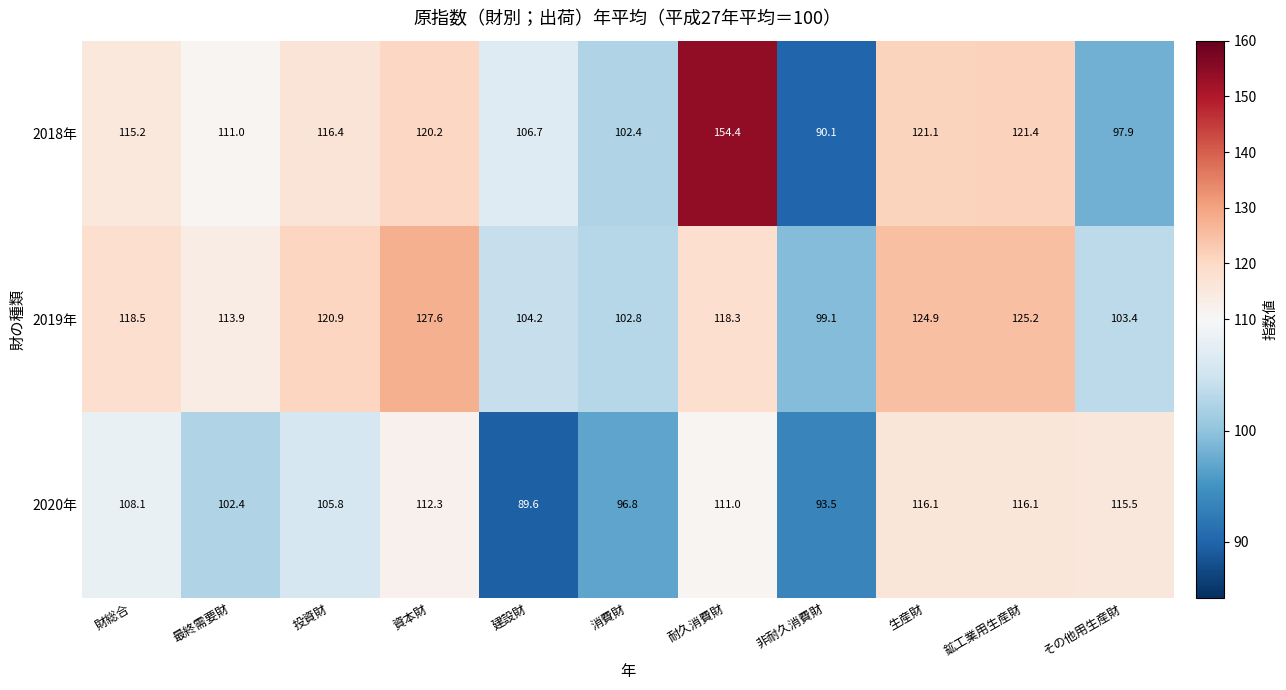

Which series has the largest total across all categories?

2019年